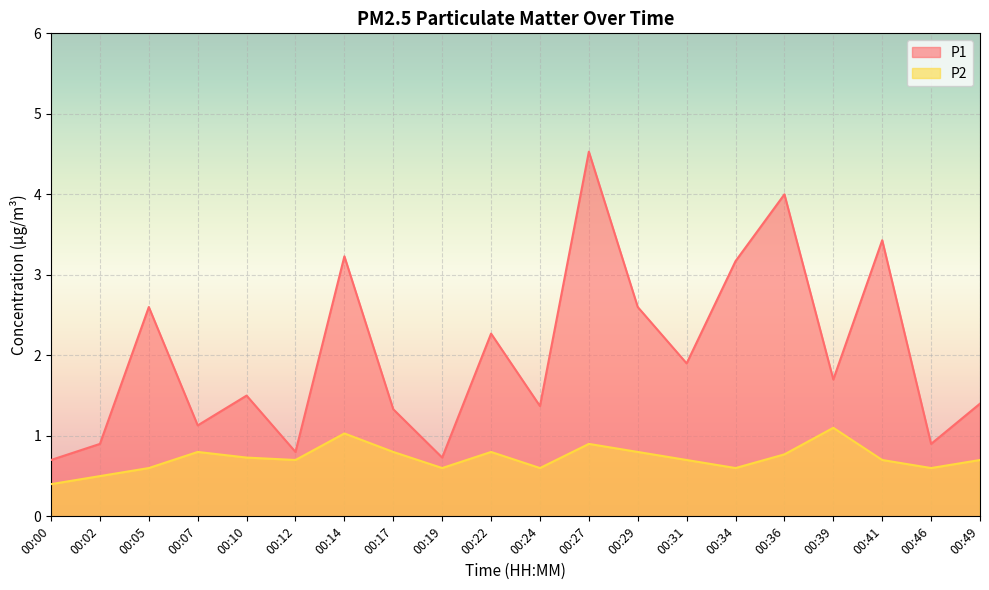

How many interior local peaks does the P2 series have?

5